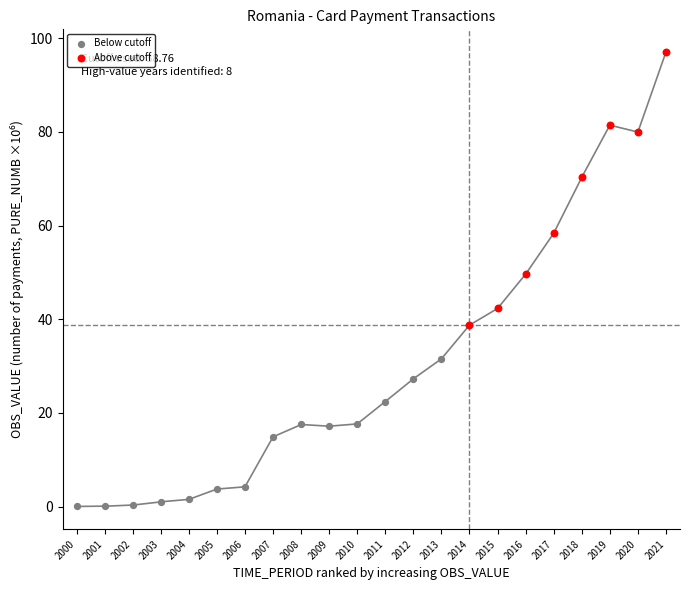

Which series reaches the minimum Y coordinate?

Below cutoff